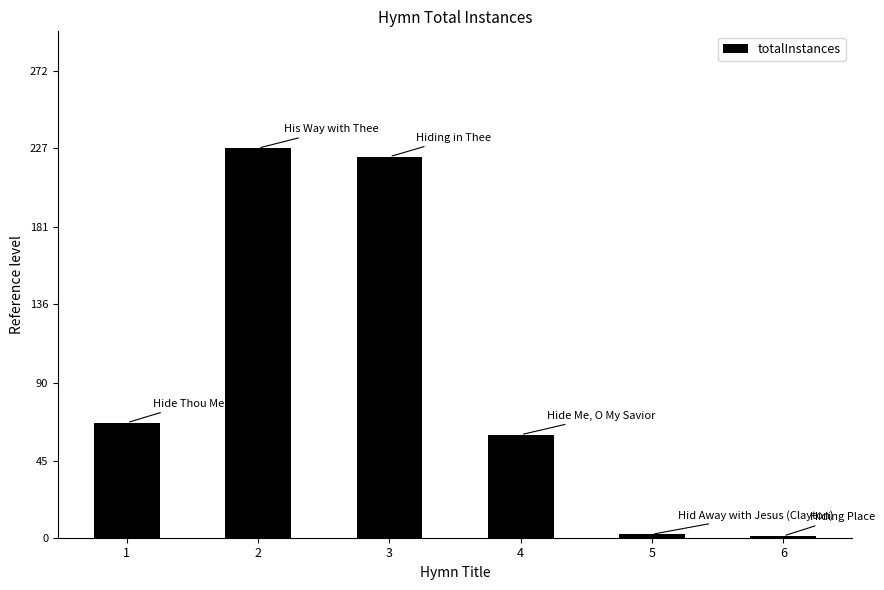

What is the greatest value displayed?

227